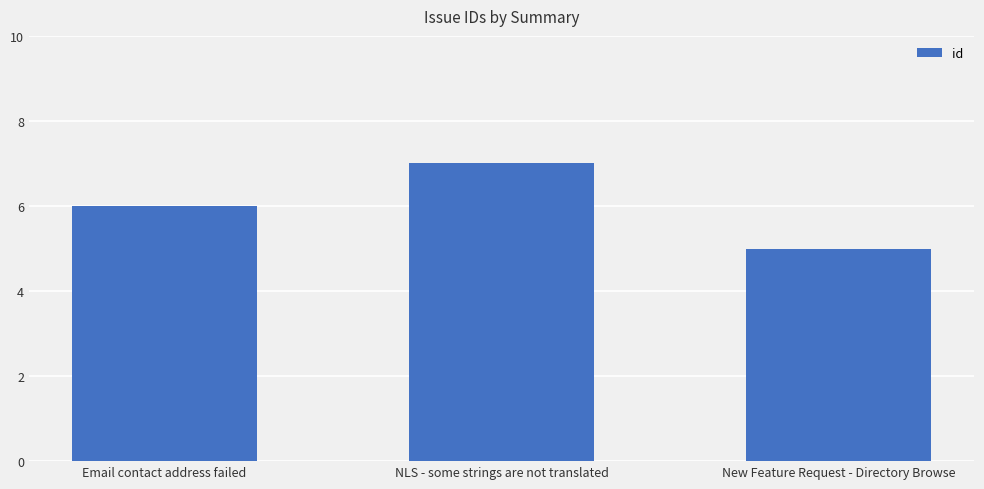

List the labels in order of value, largest first.

NLS - some strings are not translated, Email contact address failed, New Feature Request - Directory Browse